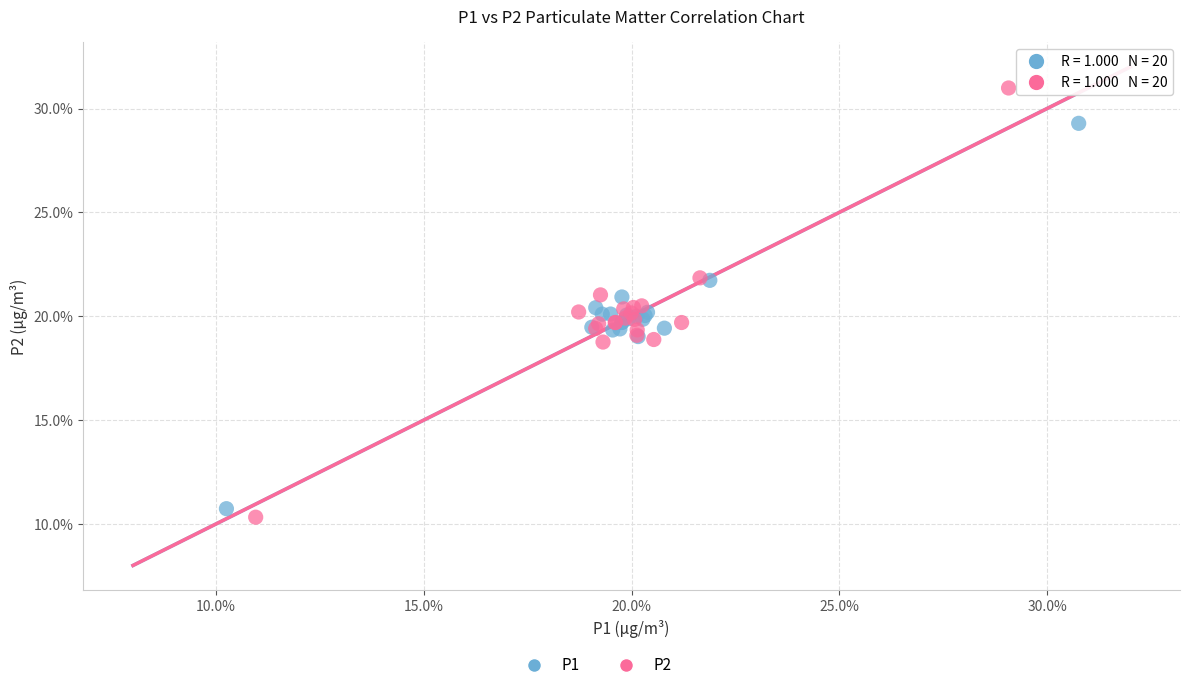

Which series contains the lowest Y value?

P2